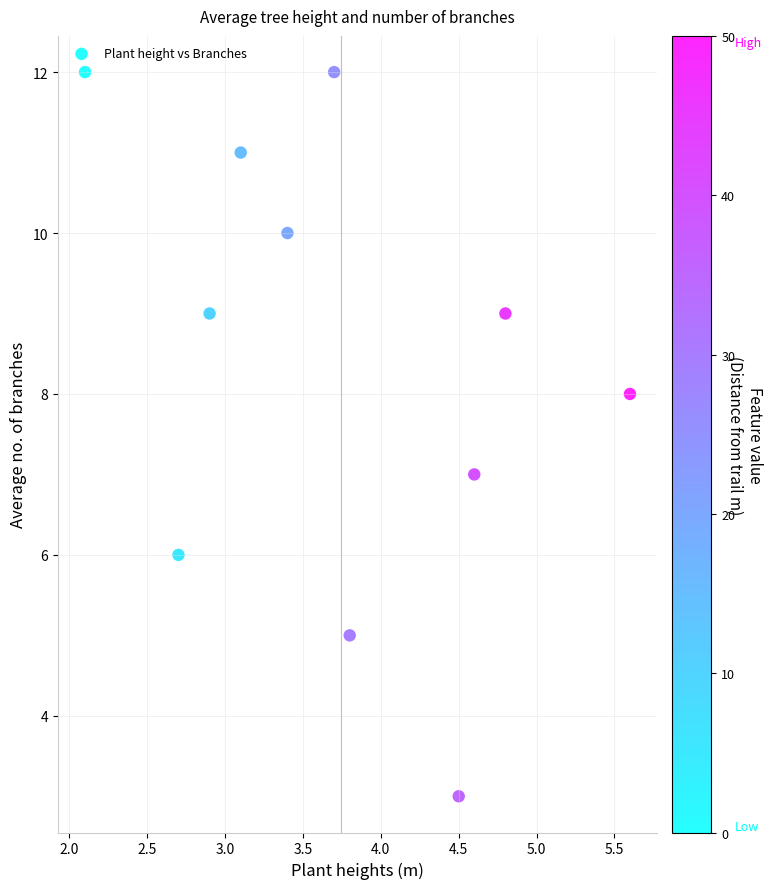

What is the range of Y values (max minus min)?

9